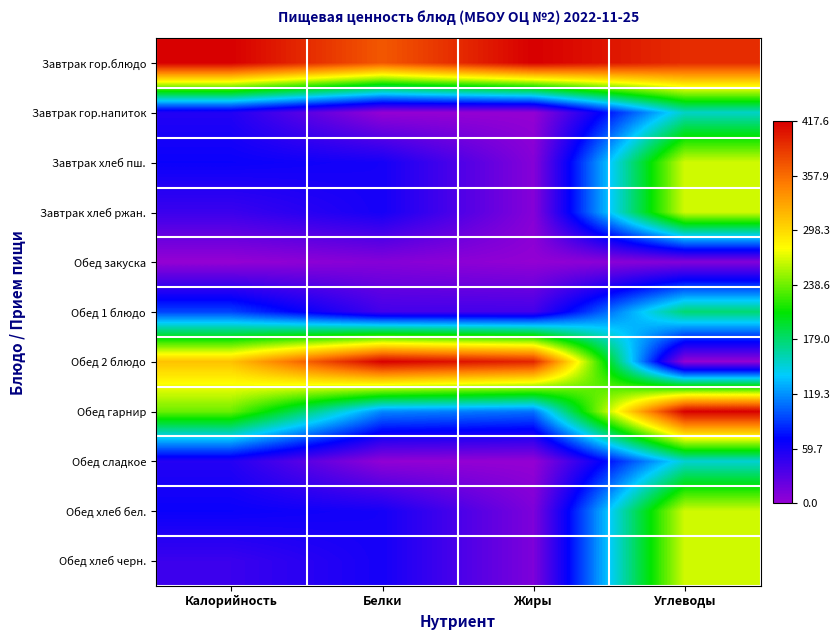

Between Белки and Углеводы, which series saw the biggest shift?

Обед 2 блюдо